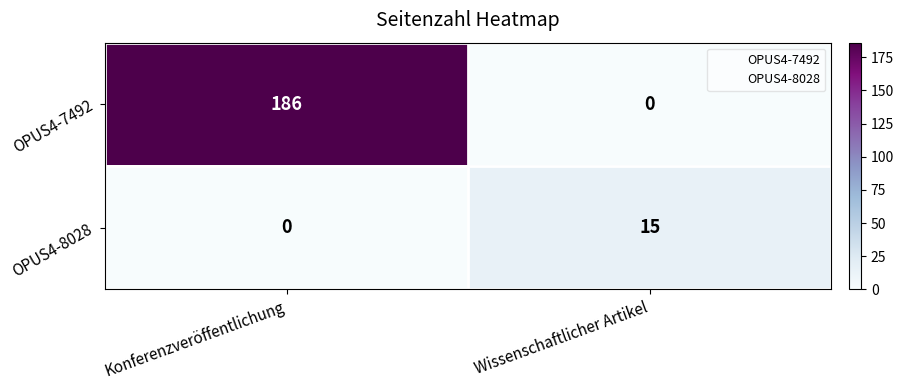

What is the average value of the OPUS4-8028 series?

8